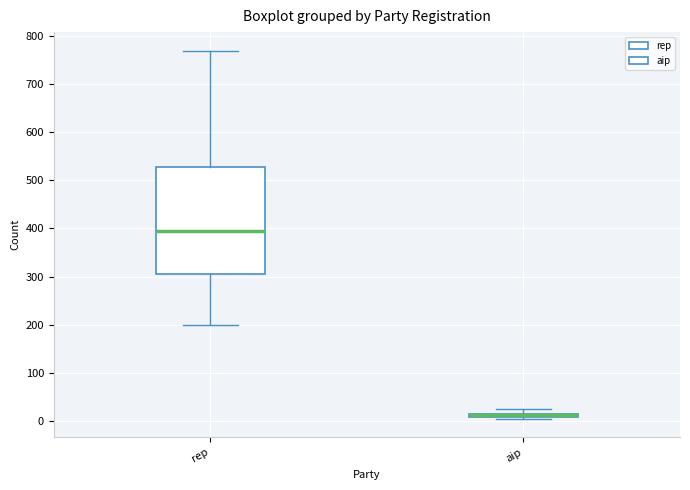

Comparing the boxes themselves (not the whiskers), which one is the tallest?

rep